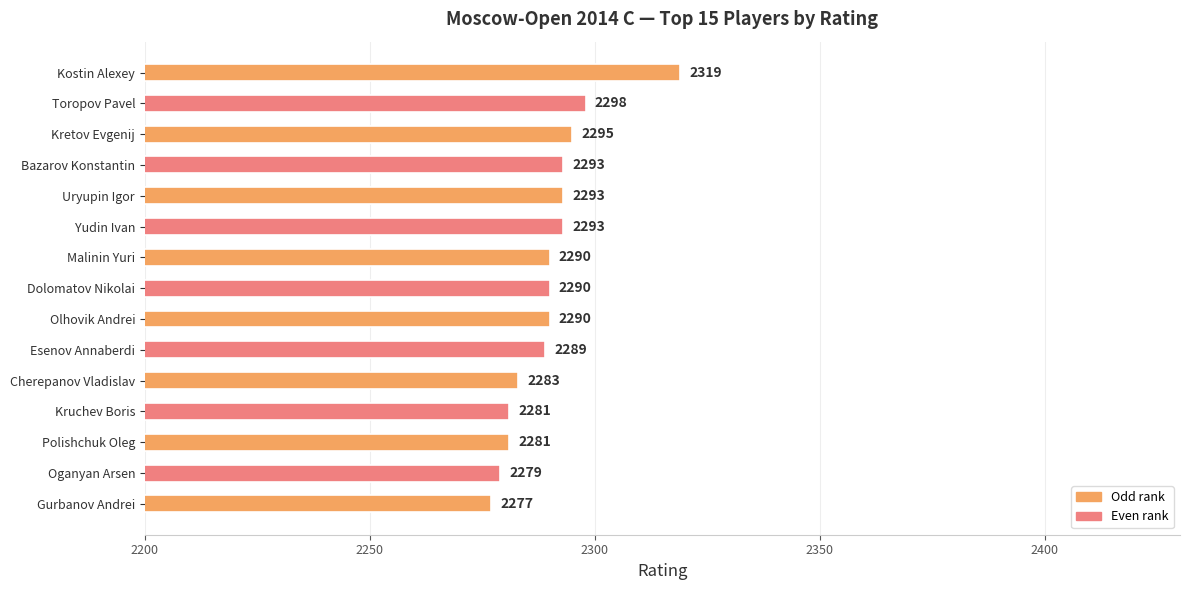

True or false: the data shows 2290 at Malinin Yuri.

True